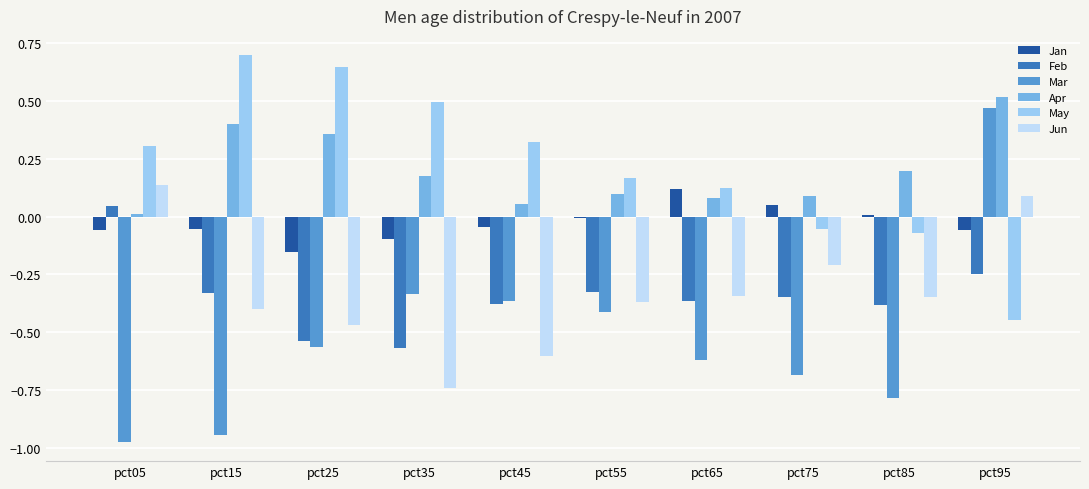

Rank the series at pct35 from highest to lowest value.

May, Apr, Jan, Mar, Feb, Jun